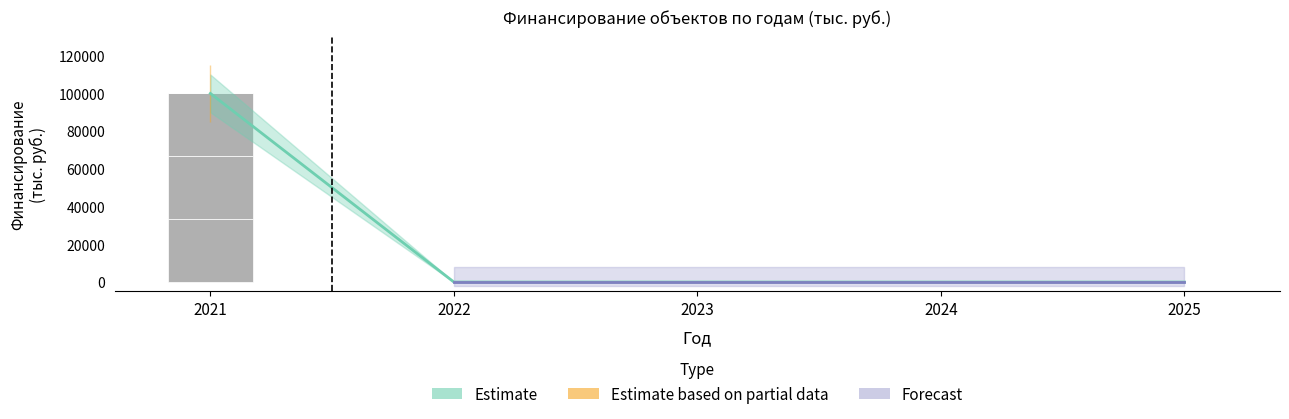

At which label does Средства бюджета городского округа reach its minimum?

2022